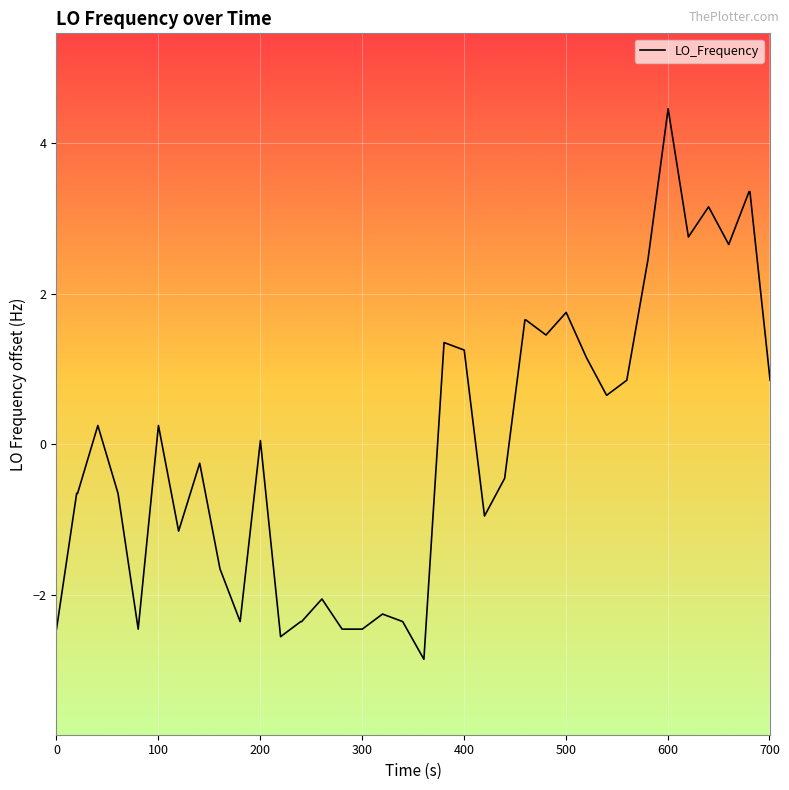

What is the difference between the second highest and second lowest values?

5.9